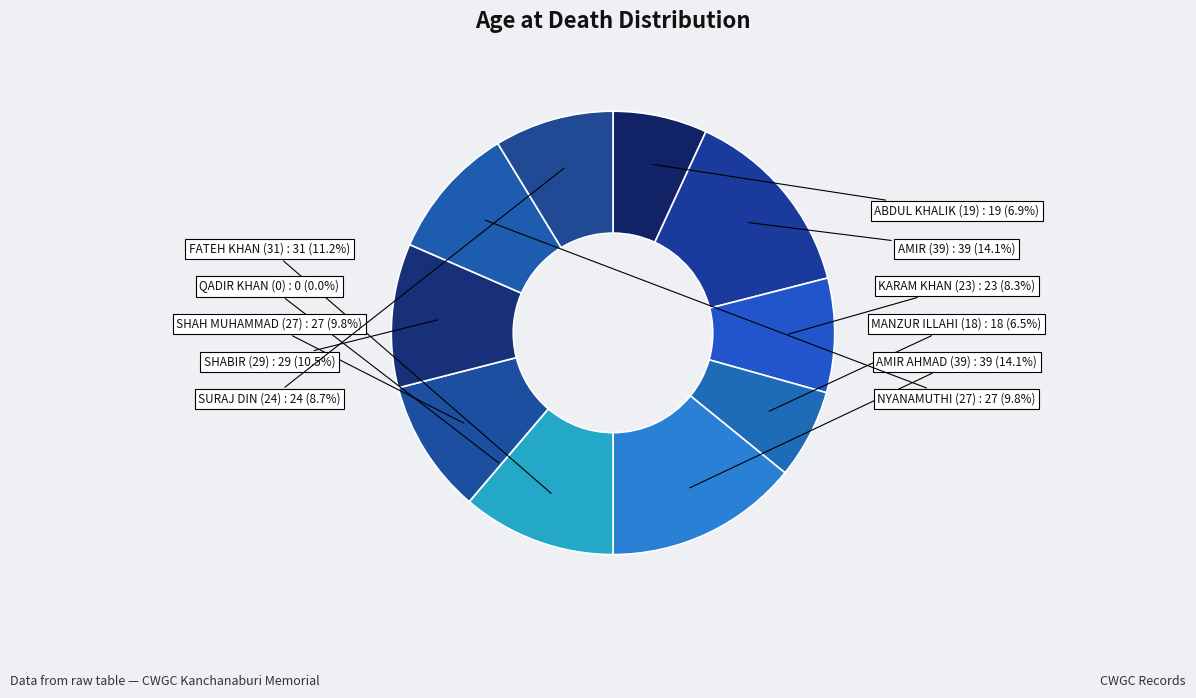

To the nearest percent, what is the difference between the largest and smallest slice percentages?

14%